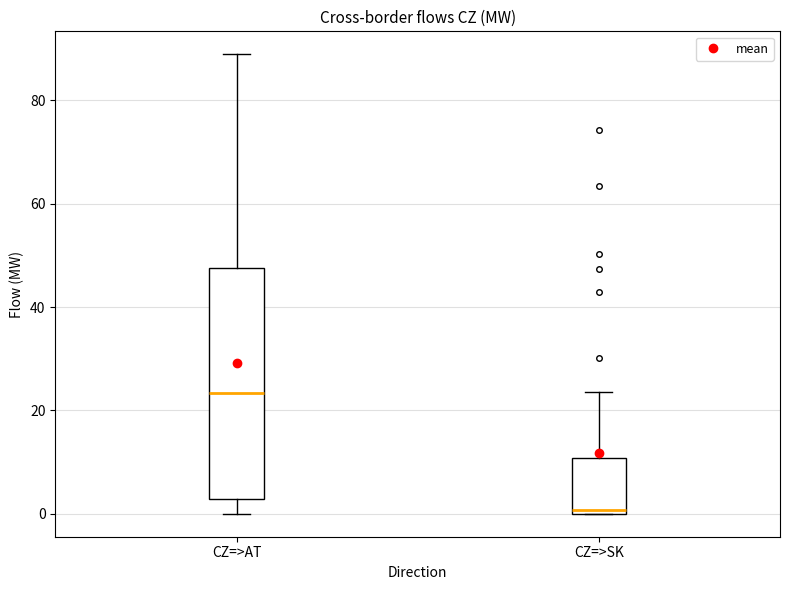

Reading left to right, read every box against the y-axis: the position of its median line, the range the box covers, and the ends of its whiskers. The values are not printed on the chart, so give them approximately, as read against the axis.

CZ=>AT: median 24, box 2 to 48, whiskers 0 to 88
CZ=>SK: median 0 (just above the box's lower edge), box 0 to 10, whiskers 0 to 24